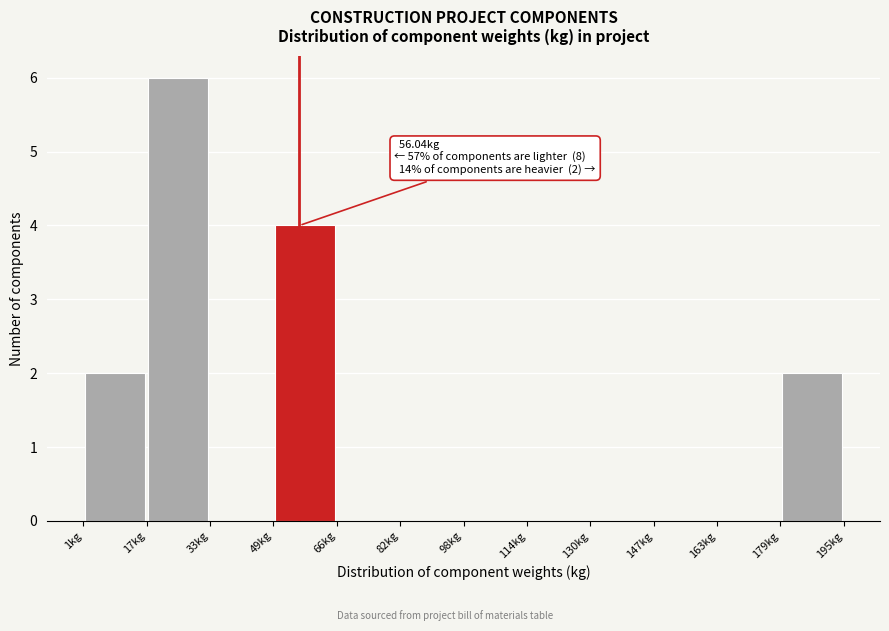

Which range on the x-axis has the tallest bar?

18 to 34